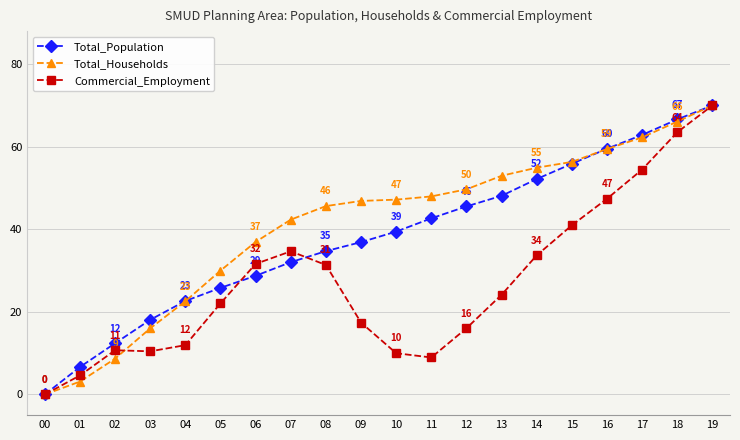

In Commercial_Employment, how many points are lower than both neighbors (excluding endpoints)?

2